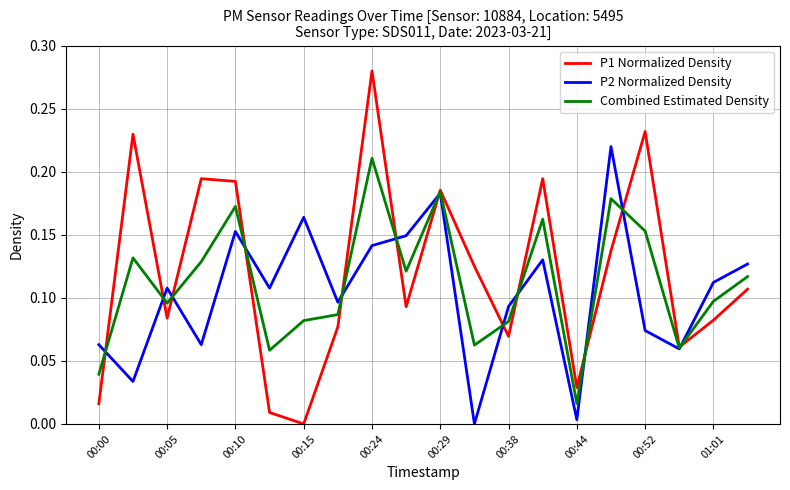

Does the chart display data point markers on the line(s)?

No